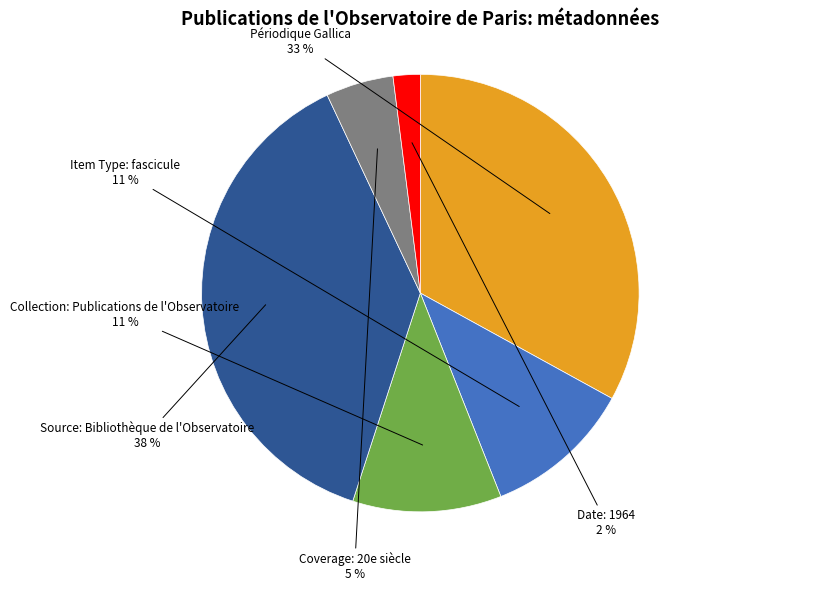

Count the number of slices in the pie.

6